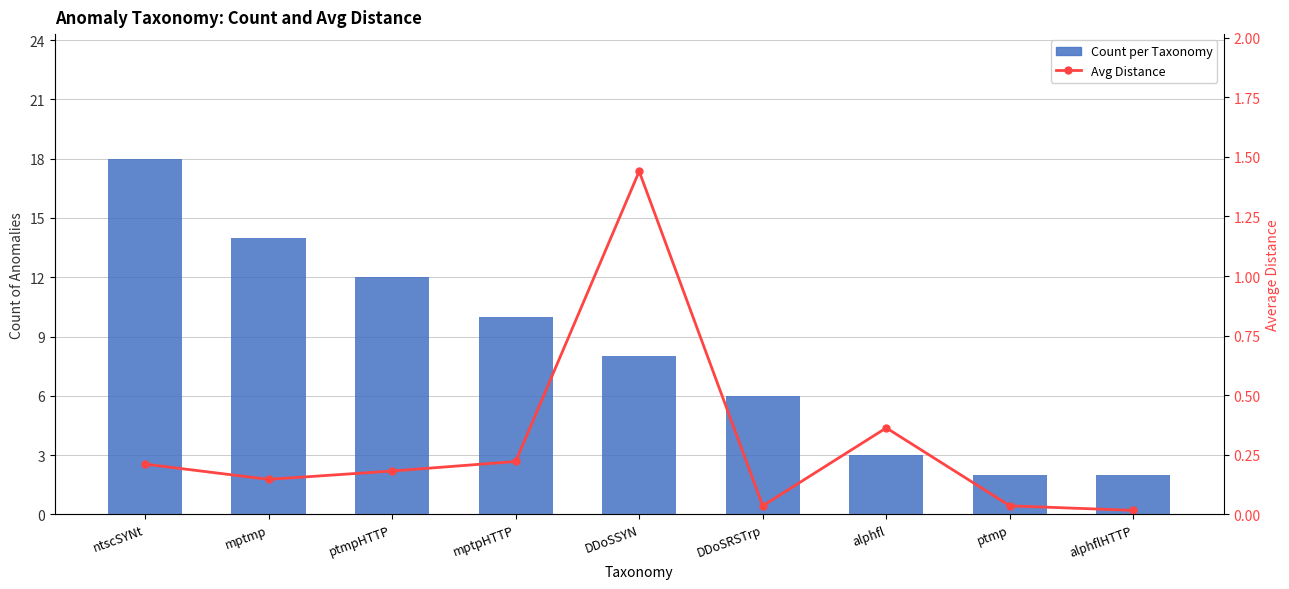

Is the value of Count per Taxonomy at alphflHTTP greater than the value of Avg Distance at alphflHTTP?

Yes